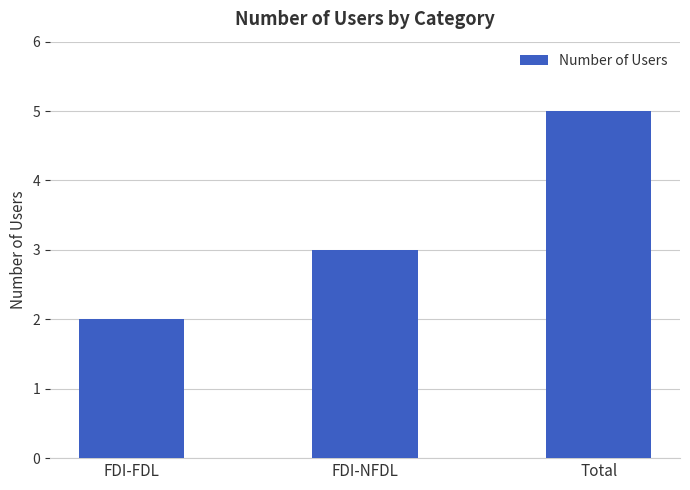

What value does the data have at FDI-NFDL?

3